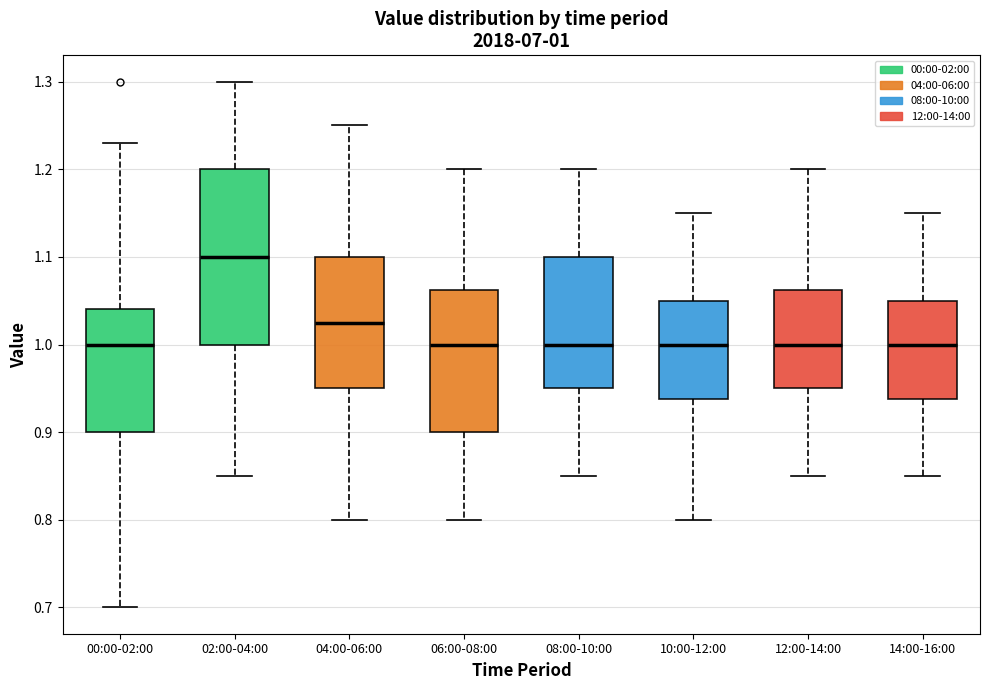

Which box is the tallest, from its lower edge to its upper edge?

02:00-04:00